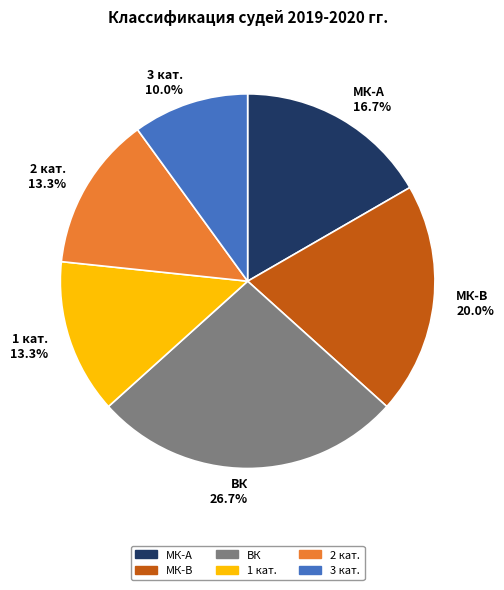

Is the sum of ВК and МК-В greater than half?

No